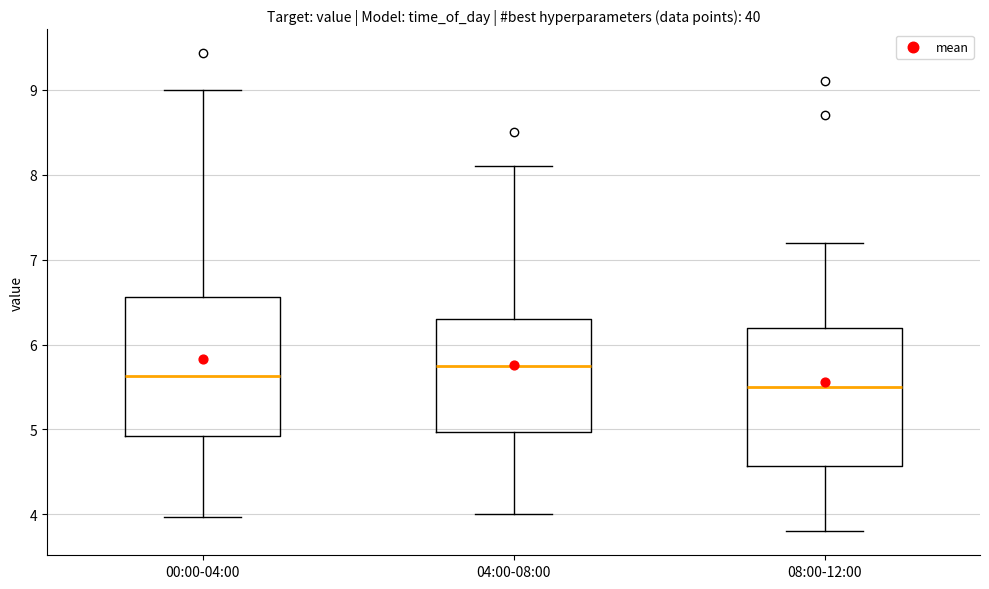

Where does the lower whisker of the box for 08:00-12:00 end on the y-axis? The values are not printed on the chart, so give them approximately, as read against the axis.

3.8